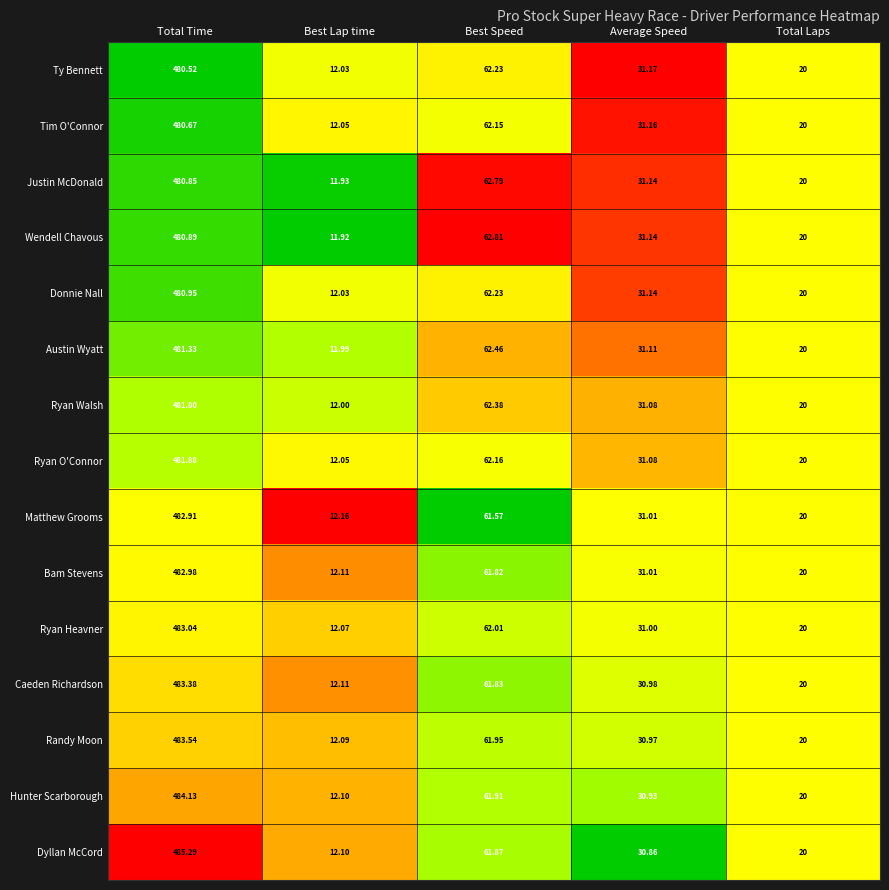

What is the total value across all series at Total Laps?

300.0